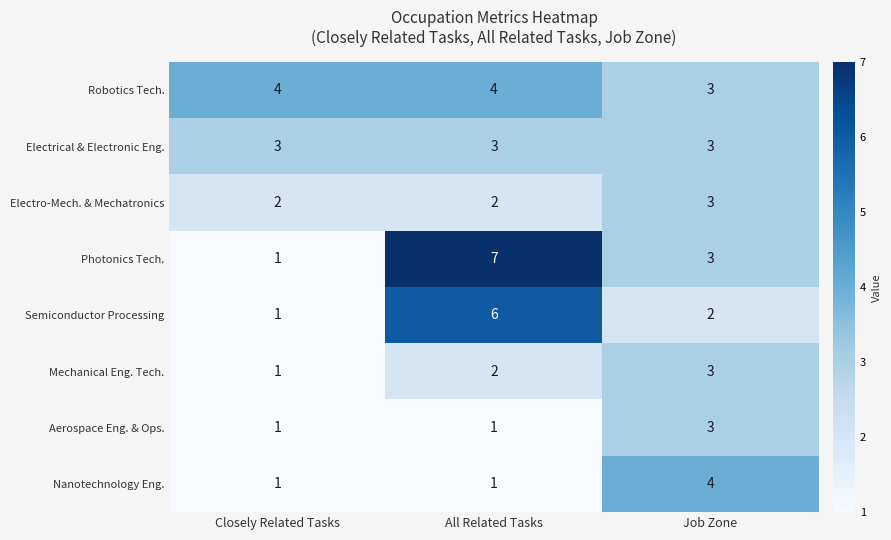

What is the difference between the Semiconductor Processing values at All Related Tasks and Closely Related Tasks?

5